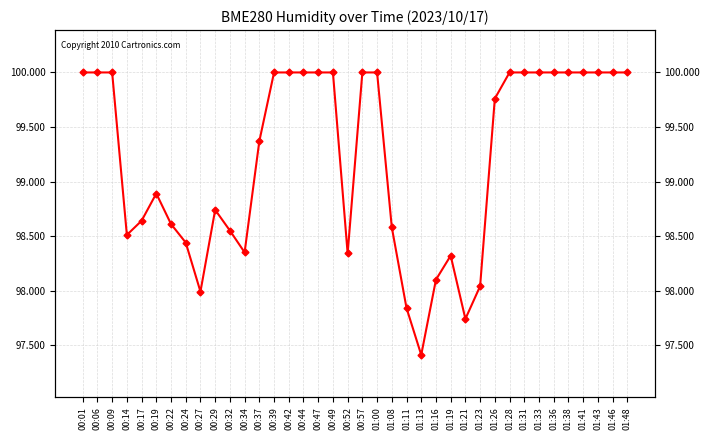

What is the change in value from 00:14 to 00:39?

+1.5